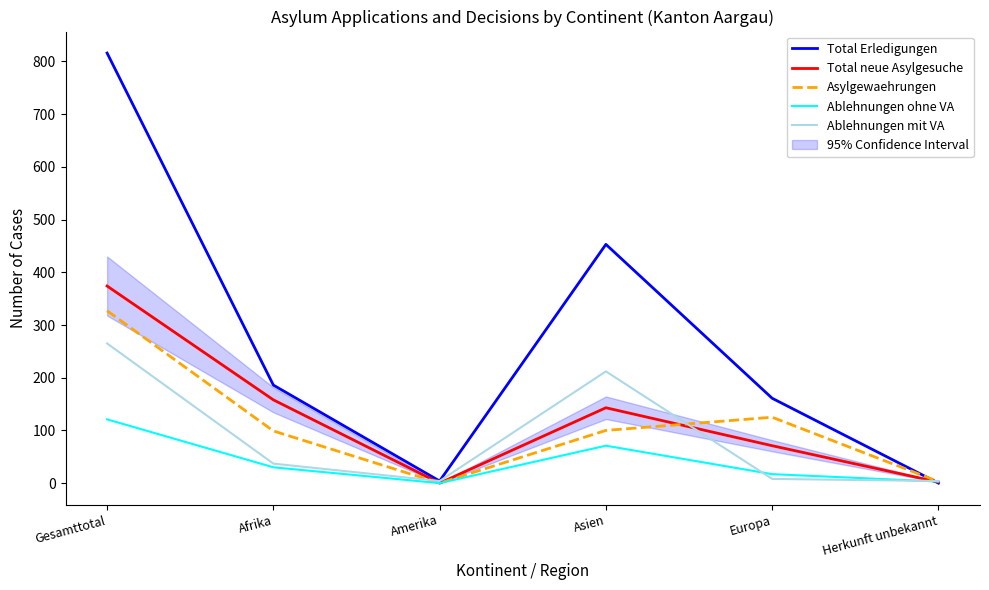

Does the chart have visible grid lines?

No